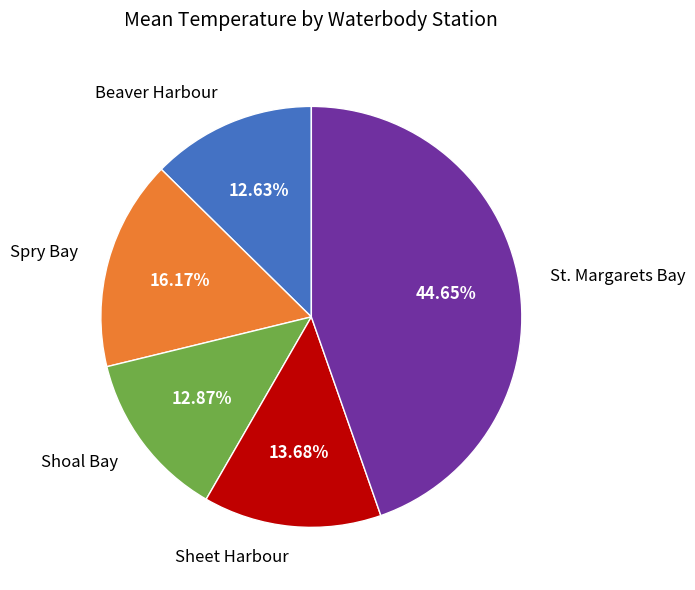

Does St. Margarets Bay represent more than half of the total?

No